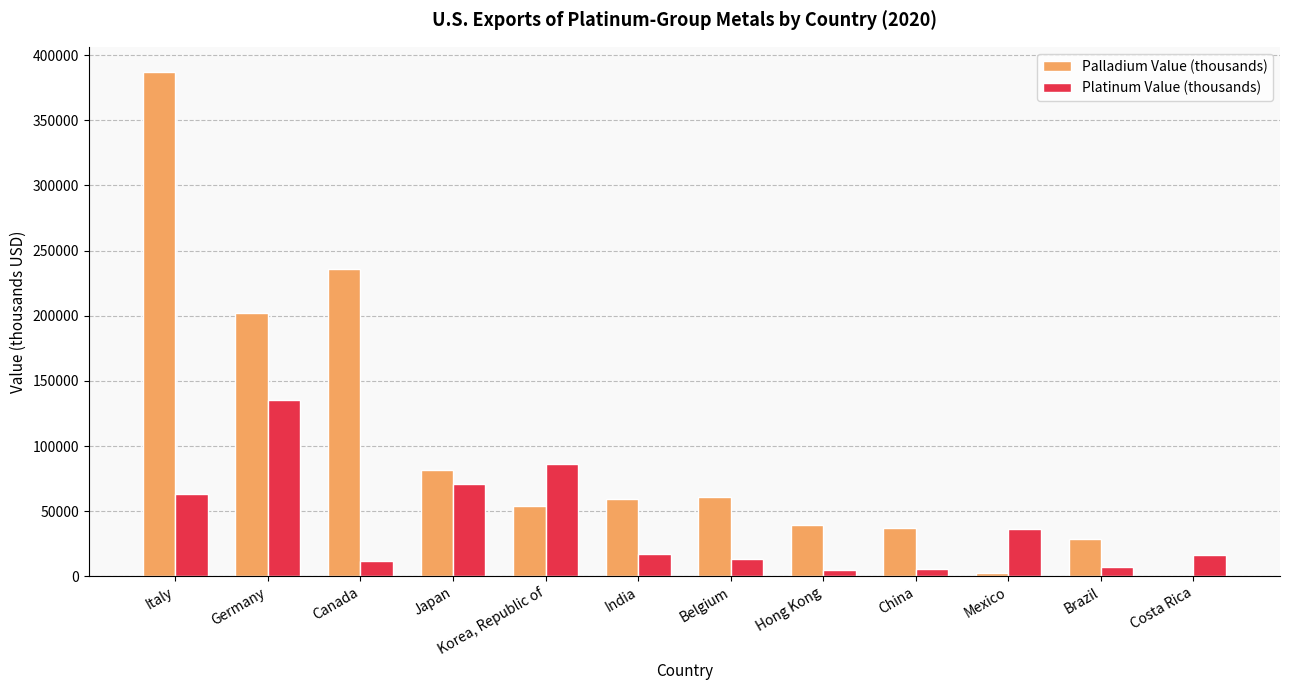

What is the average value of the Platinum Value (thousands) series?

38990